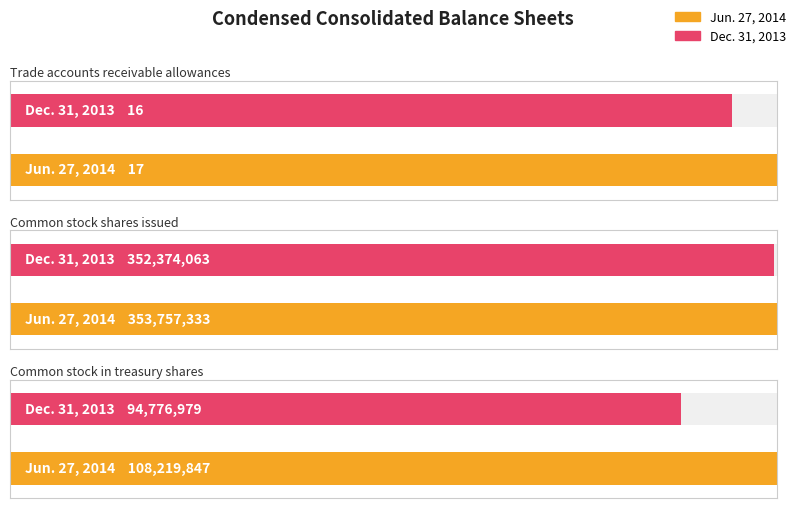

Where does the Dec. 31, 2013 series first go above 94776979?

Common stock shares issued